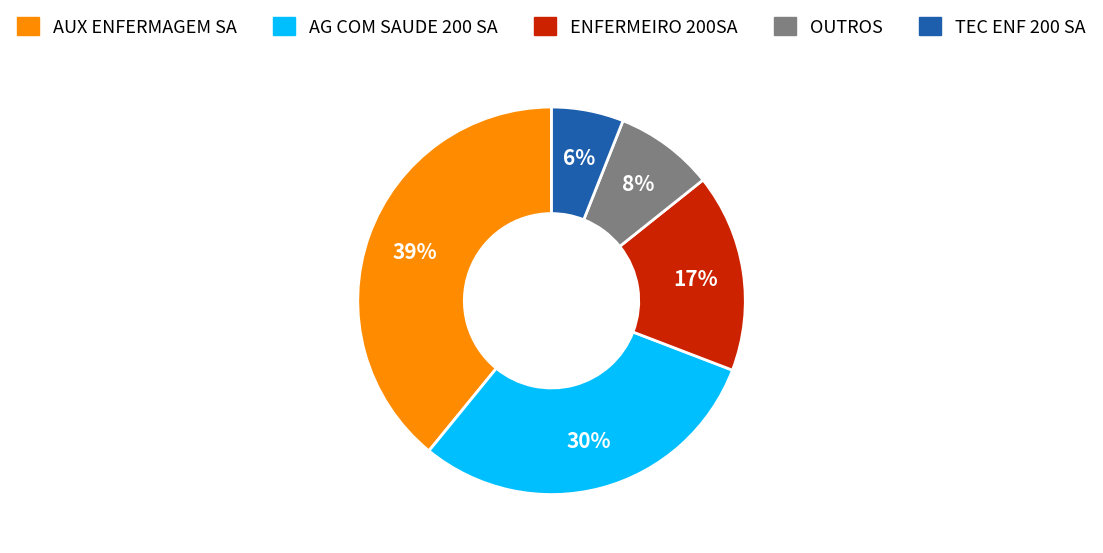

Count the number of slices in the pie.

5